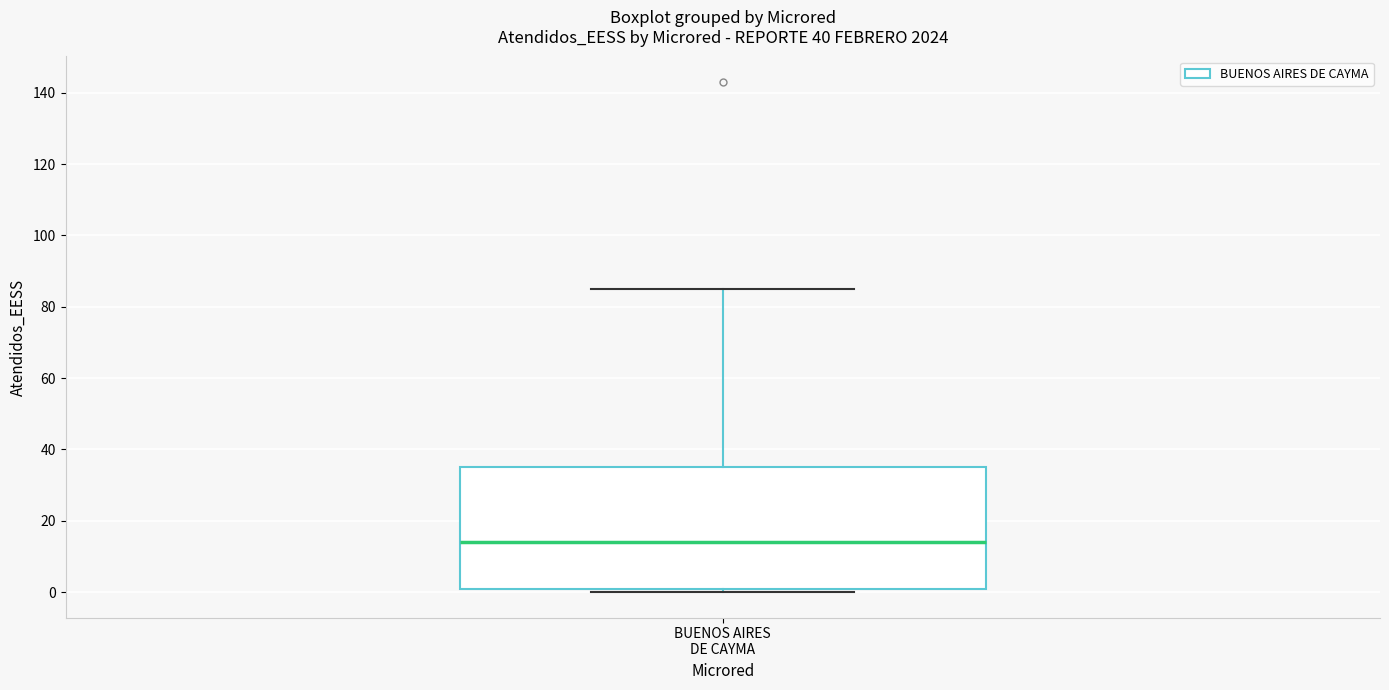

Where does the upper whisker of the box for BUENOS AIRES DE CAYMA end on the y-axis? The values are not printed on the chart, so give them approximately, as read against the axis.

86